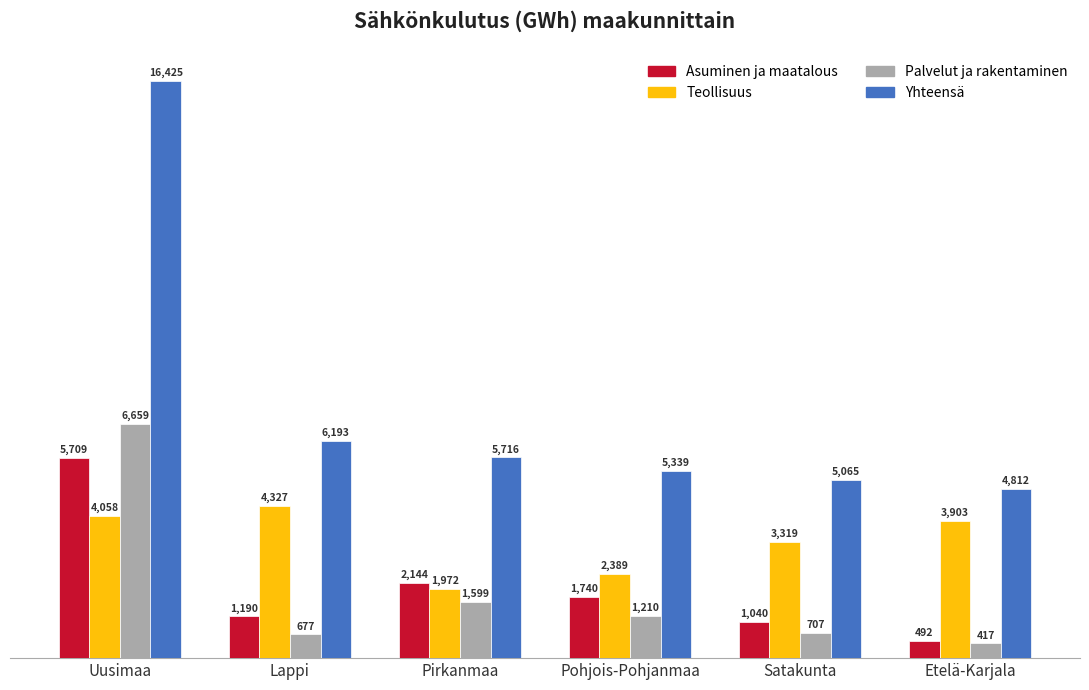

Reading right to left, what are all the values shown in this chart?

Asuminen ja maatalous: 492	1040	1740	2144	1190	5709
Teollisuus: 3903	3319	2389	1972	4327	4058
Palvelut ja rakentaminen: 417	707	1210	1599	677	6659
Yhteensä: 4812	5065	5339	5716	6193	16425